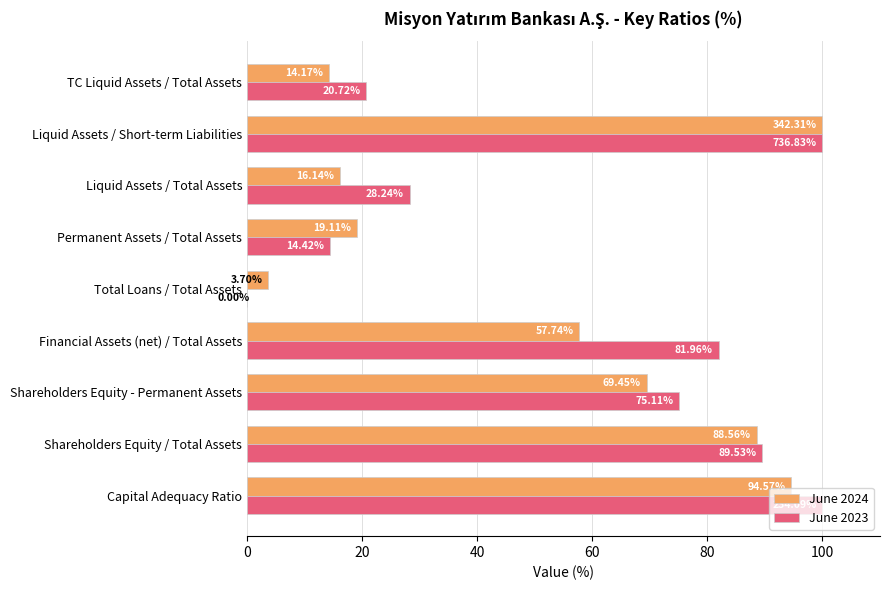

What is the total value across all series at Financial Assets (net) / Total Assets?

139.7